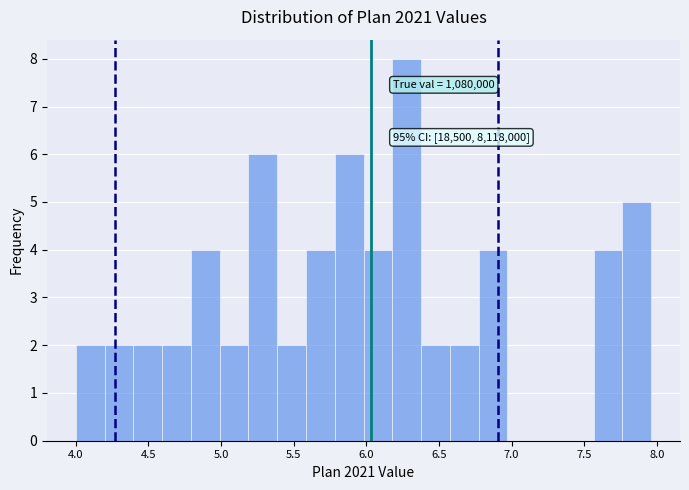

Read against the x-axis, roughly where is the centre of the tallest bar?

6.30